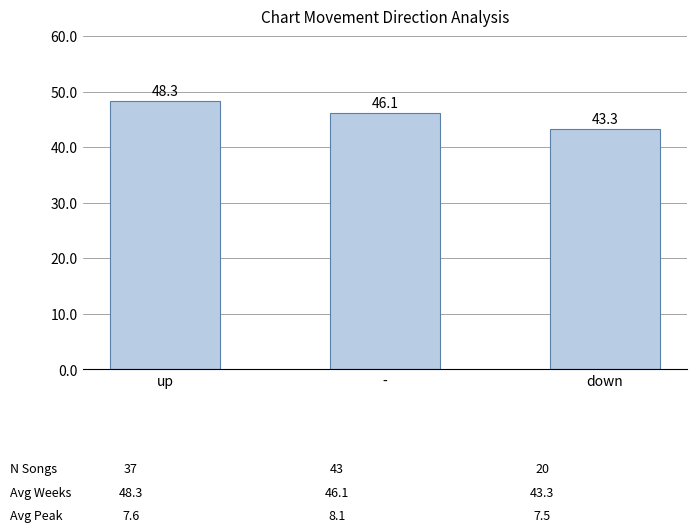

Approximately how many times larger is the value at up compared to down?

1.1